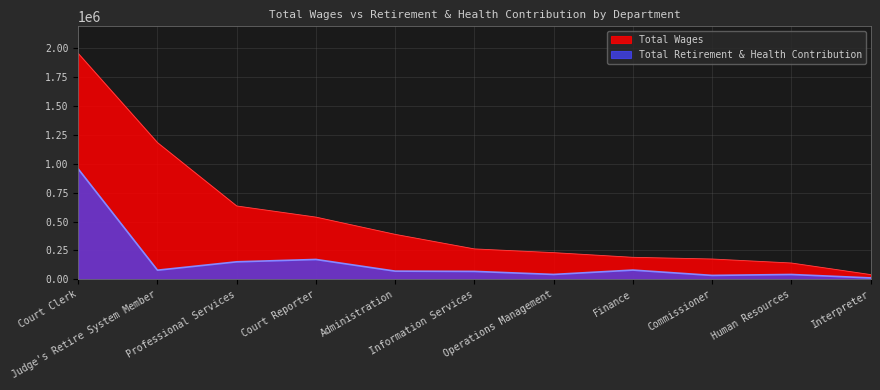

How many data points in Total Wages are less than 263808?

5